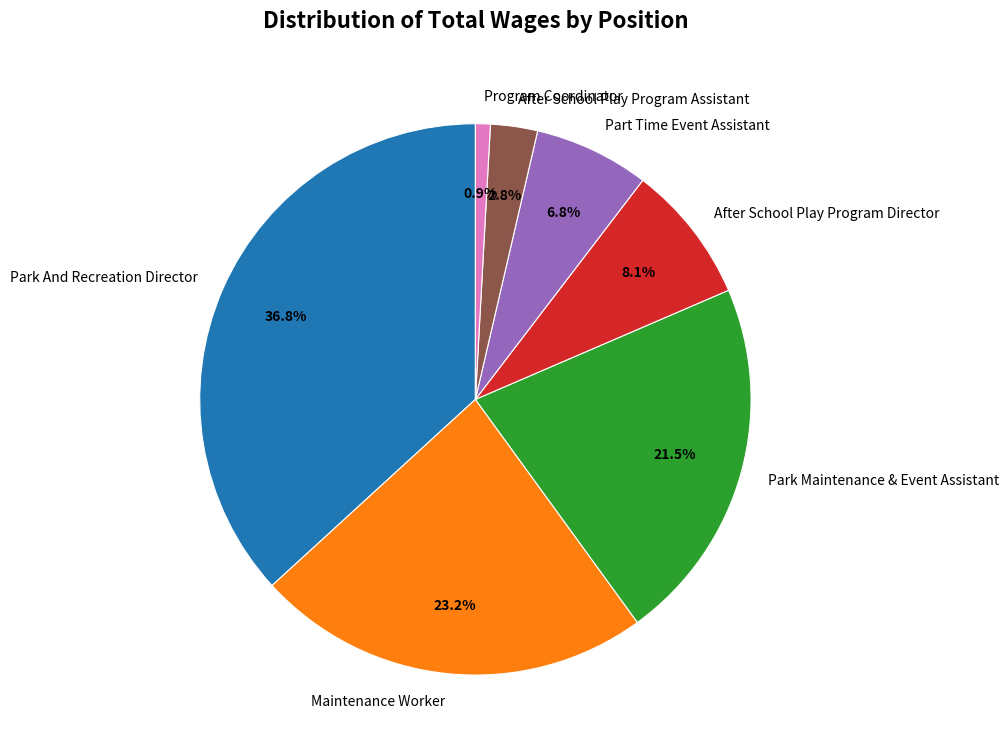

What is the ratio of the value at After School Play Program Director to the value at Part Time Event Assistant?

1.2